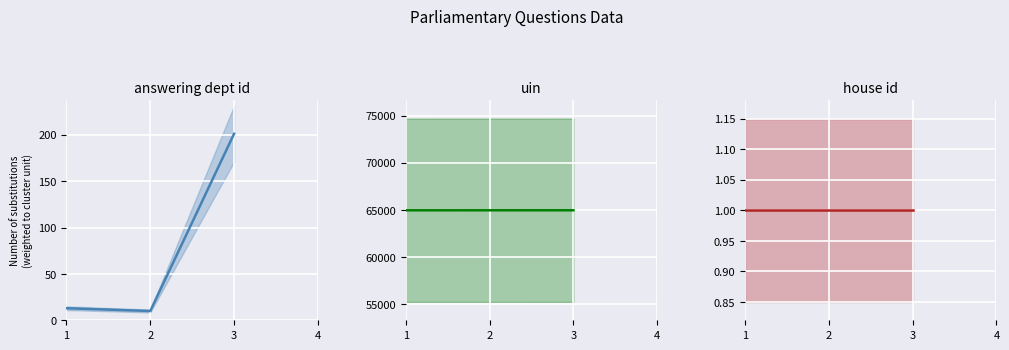

Where does the uin series first go above 64950?

3